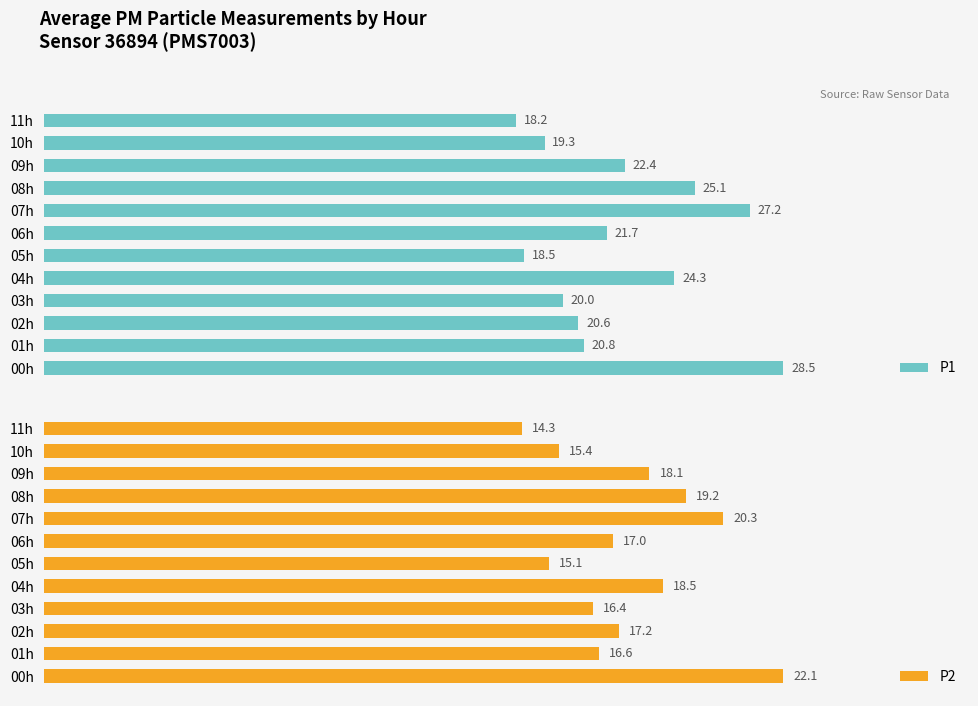

What is the difference between the maximum and second lowest values in the P1 series?

10.0